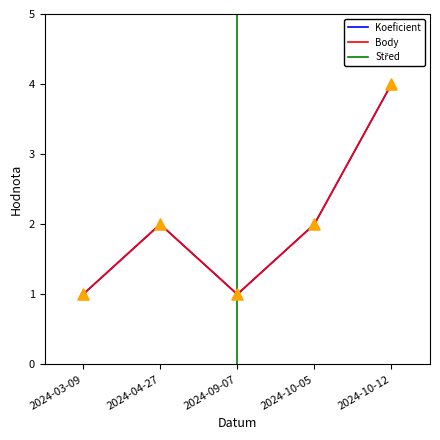

Which series has the largest Y range (max minus min)?

Koeficient